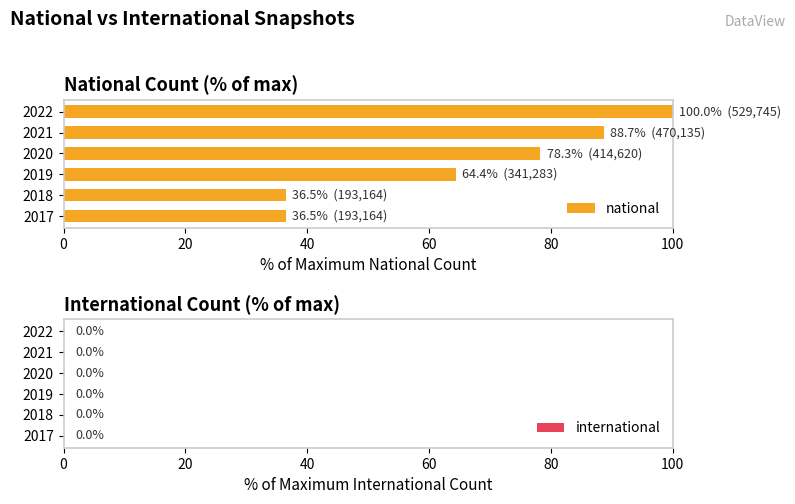

Does the chart contain stacked bars?

No